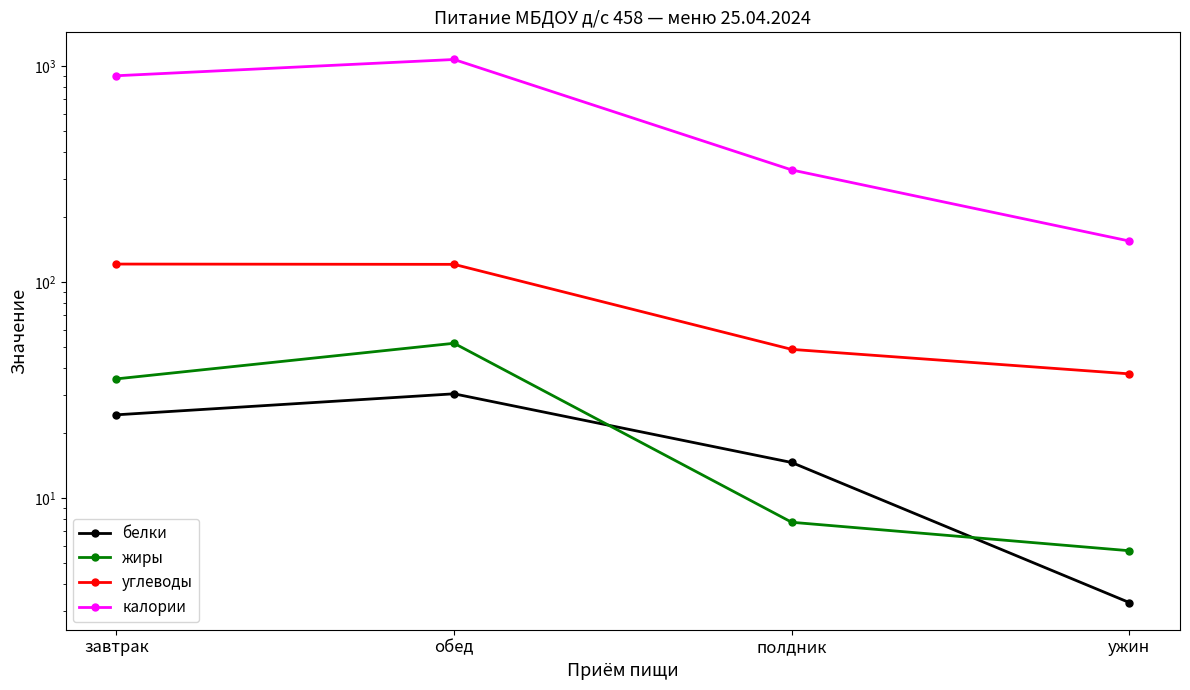

Is it true that углеводы equals 83.6 at обед?

False